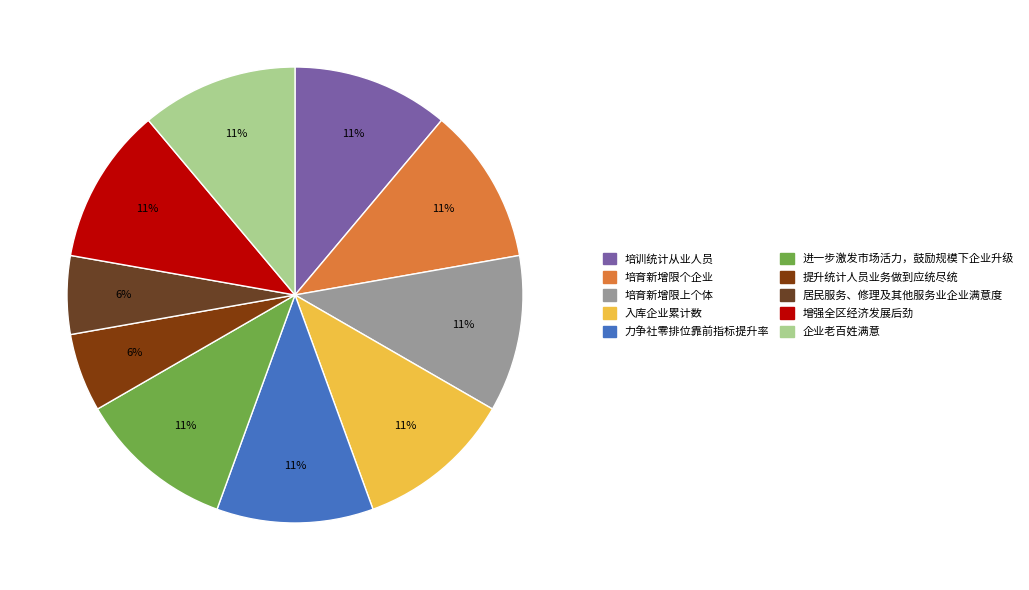

Does 进一步激发市场活力，鼓励规模下企业升级 represent more than half of the total?

No